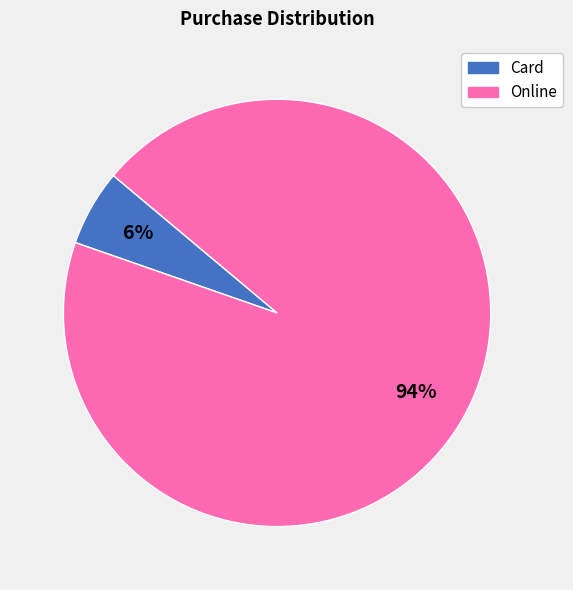

Does any single category account for the majority?

Yes